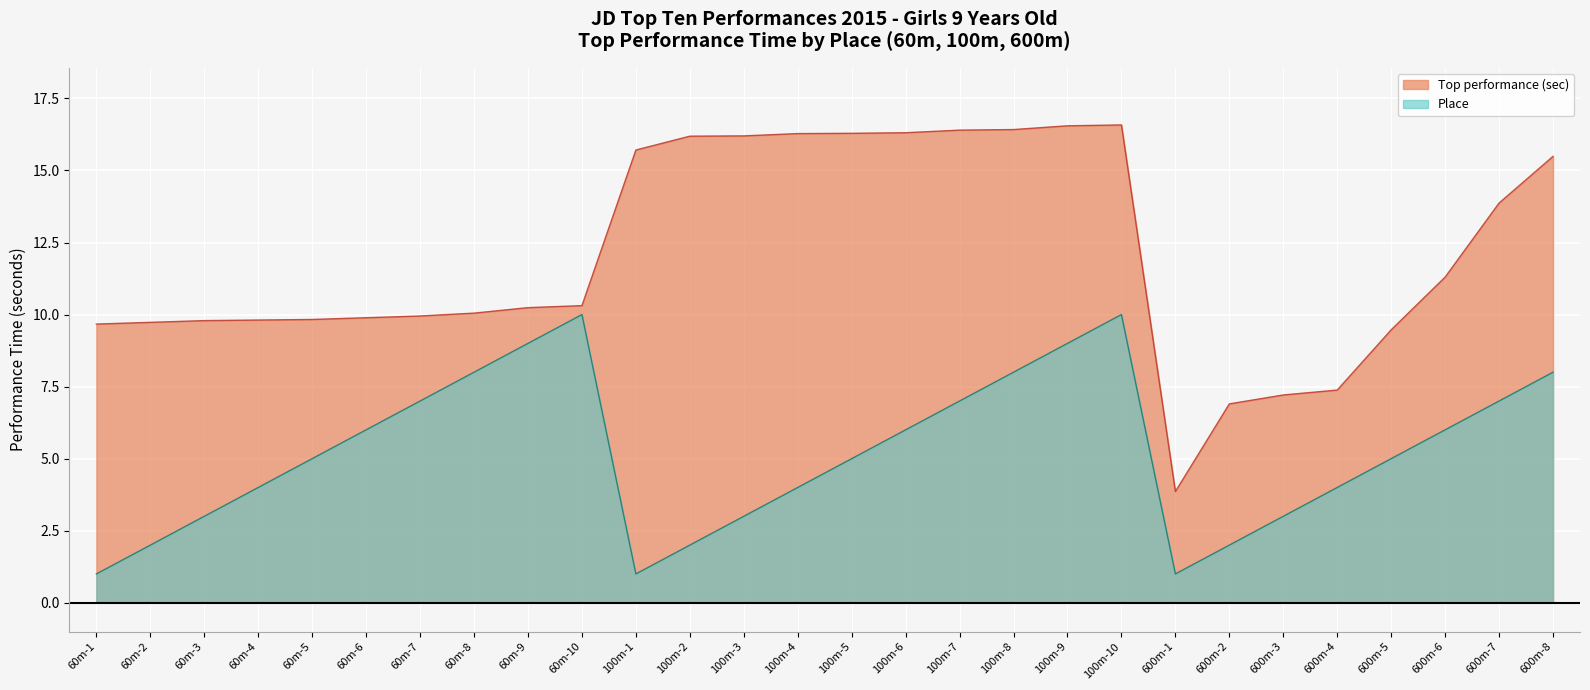

Where is Place nearest to the value 5?

60m-5